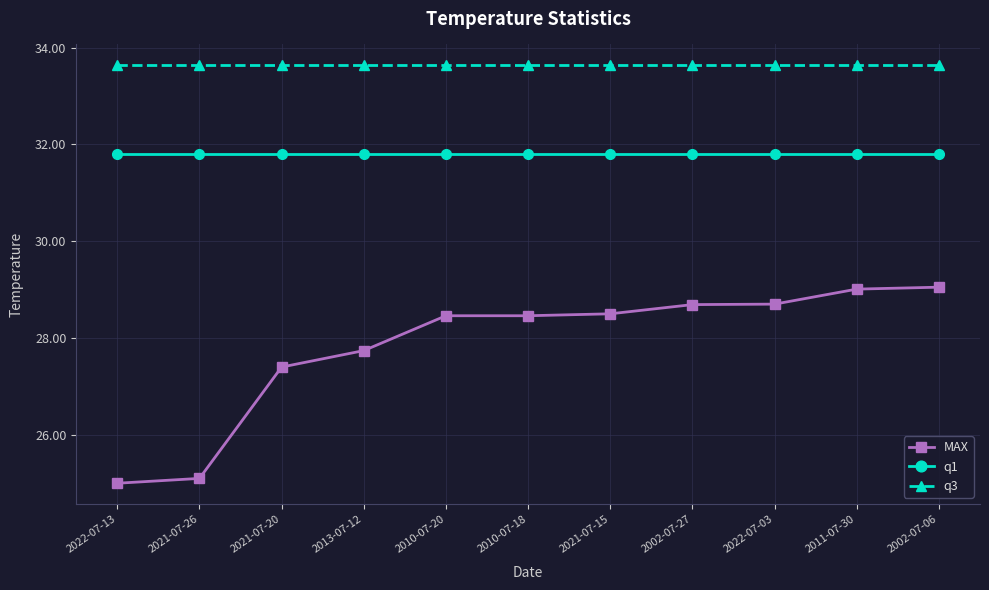

True or false: MAX and q3 cross at least once.

False